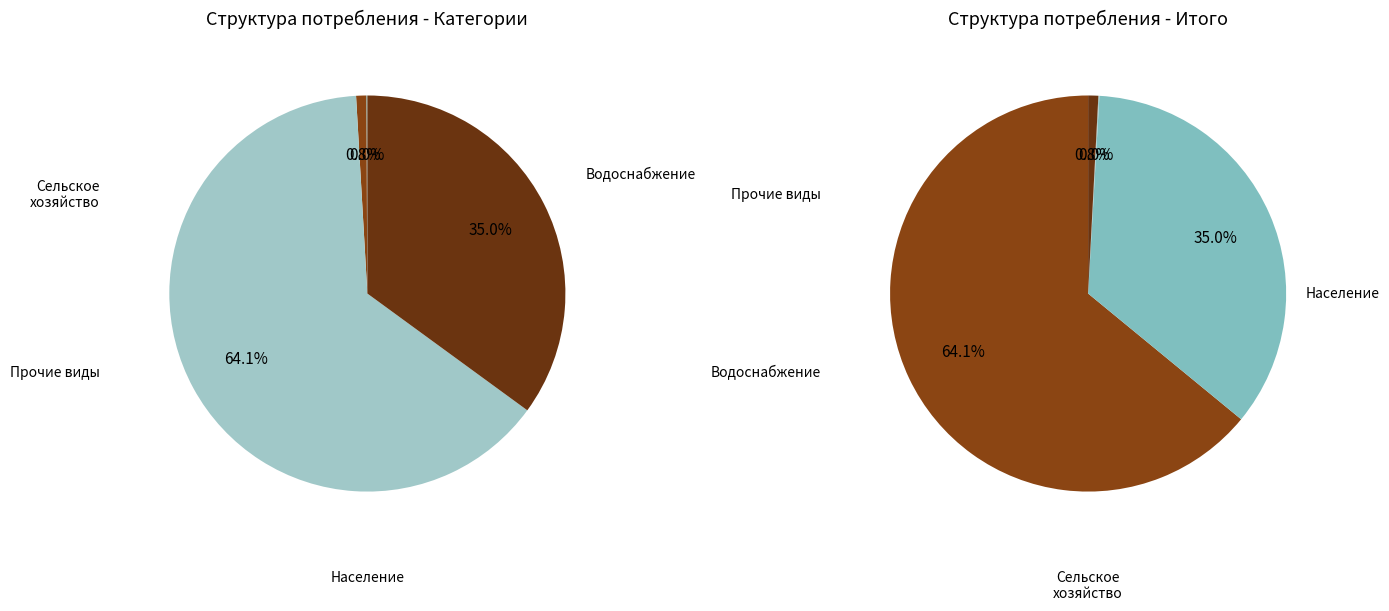

To the nearest percent, what is the combined percentage of Прочие виды экономической деятельности and Водоснабжение?

65%